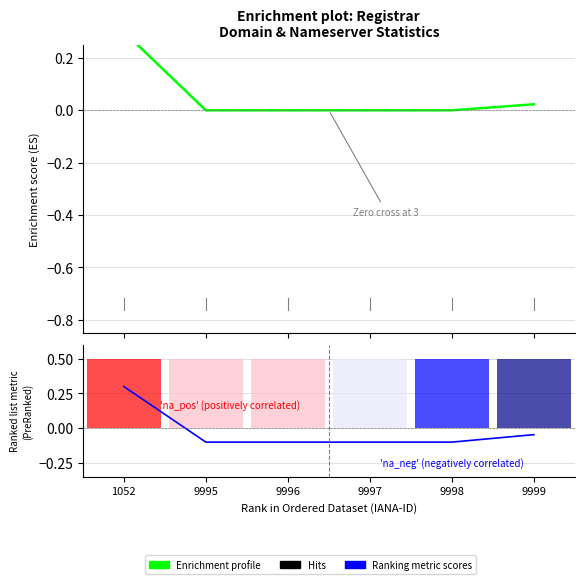

Reading left to right, what are all the values shown in this chart?

Enrichment profile: 1052=0.3	9995=0.0	9996=0.0	9997=0.0	9998=0.0	9999=0.0
Ranking metric scores: 1052=0.3	9995=-0.1	9996=-0.1	9997=-0.1	9998=-0.1	9999=-0.0